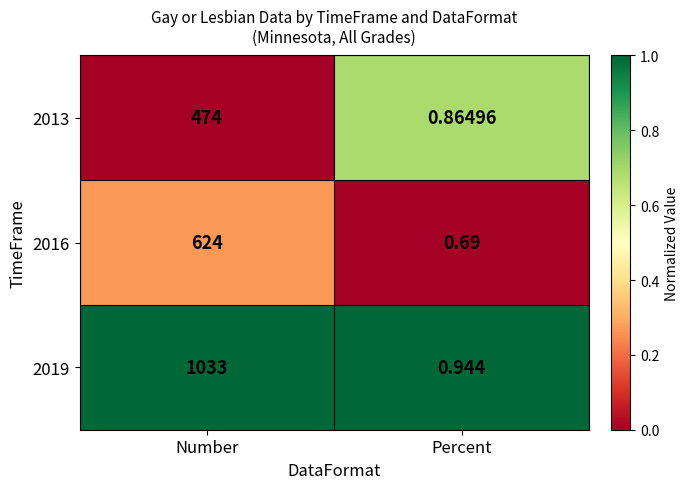

List the labels in order of 2019 value, smallest first.

Percent, Number